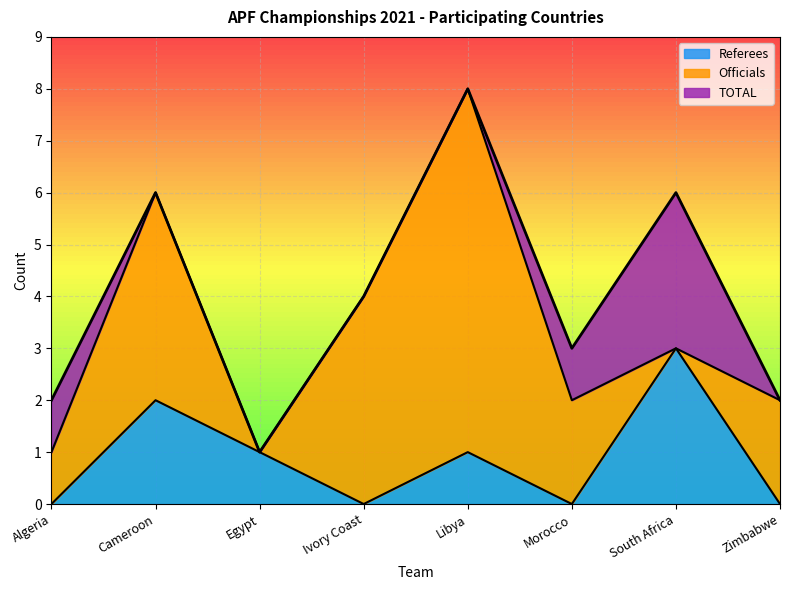

The TOTAL series shows 1 at Egypt. True or false?

False